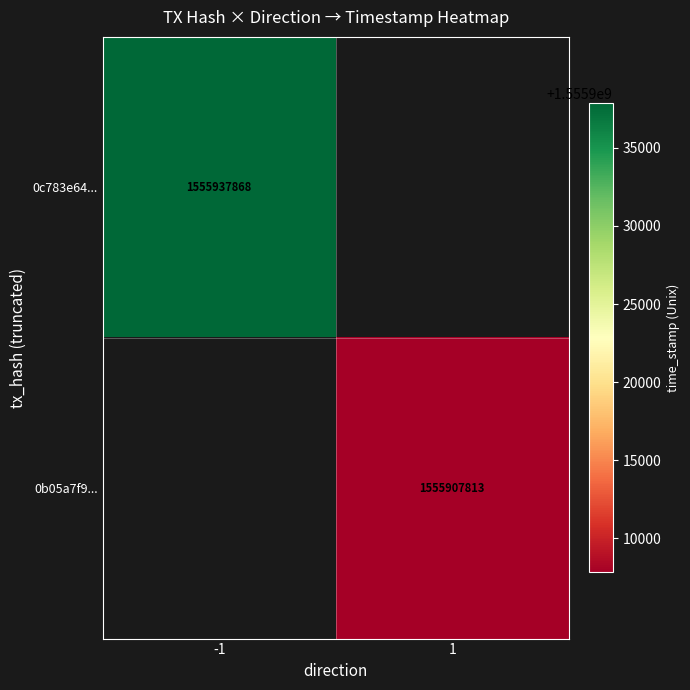

Which category has the lowest value across all series?

1